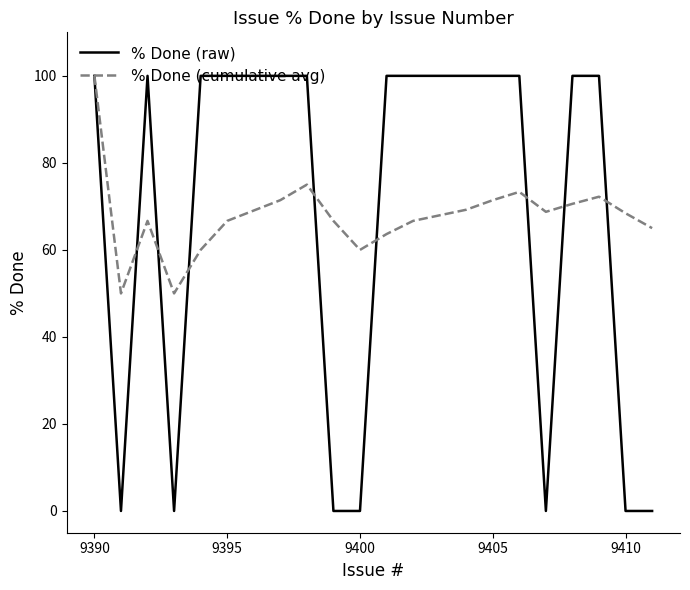

Is this an area chart (filled region under the line)?

No